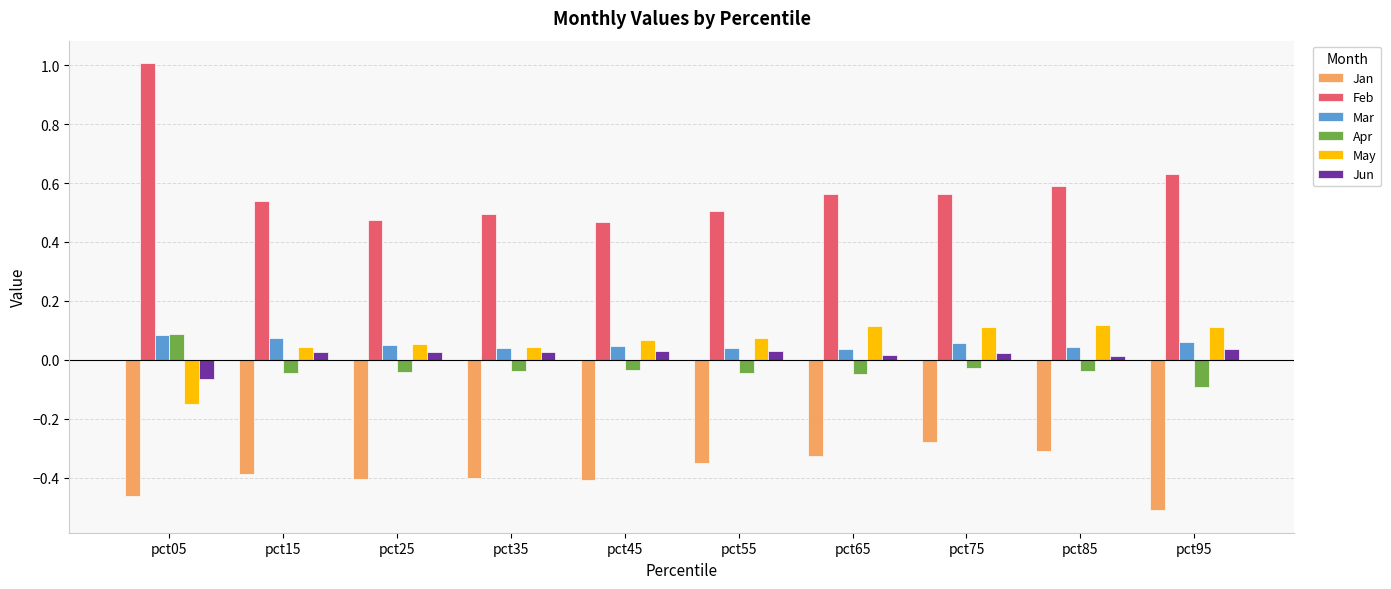

Count the Mar values in the range 0 to 1.

10